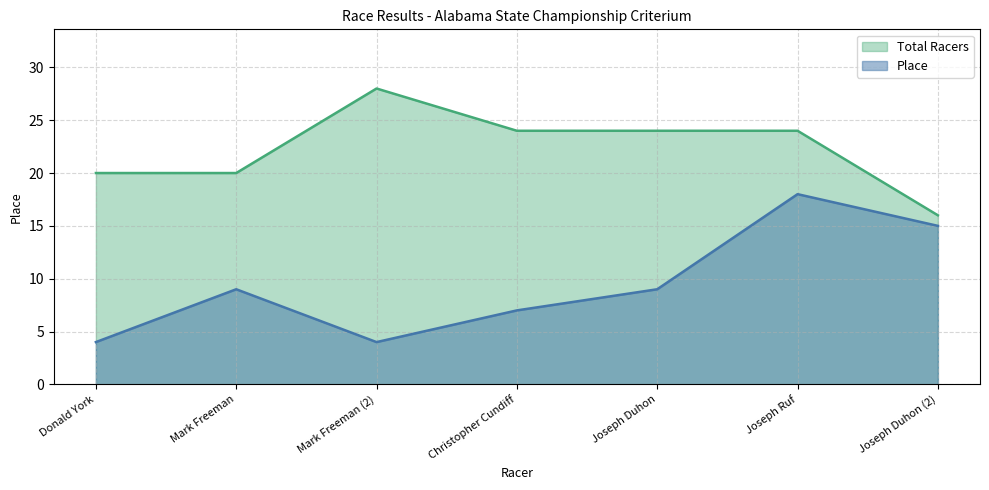

Is the value of Place at Joseph Ruf greater than the value of Total Racers at Donald York?

No